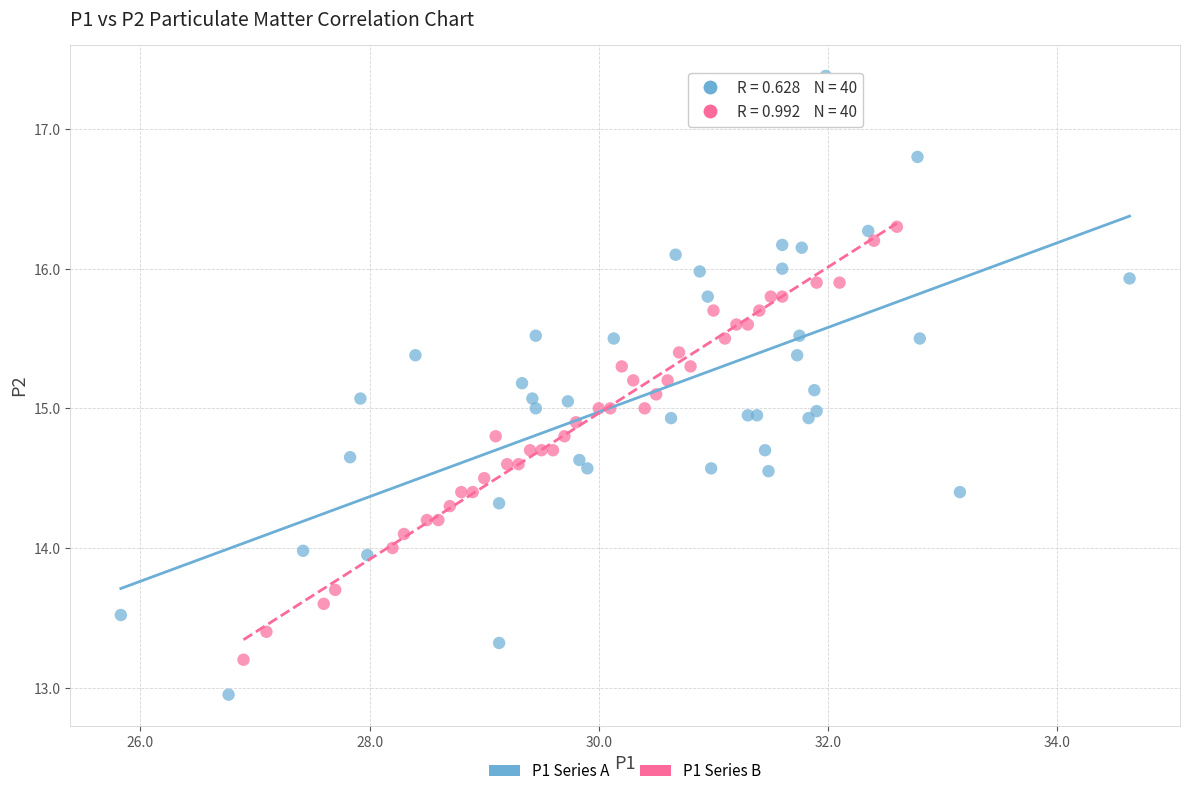

Which series has the largest Y range (max minus min)?

P1 Series A